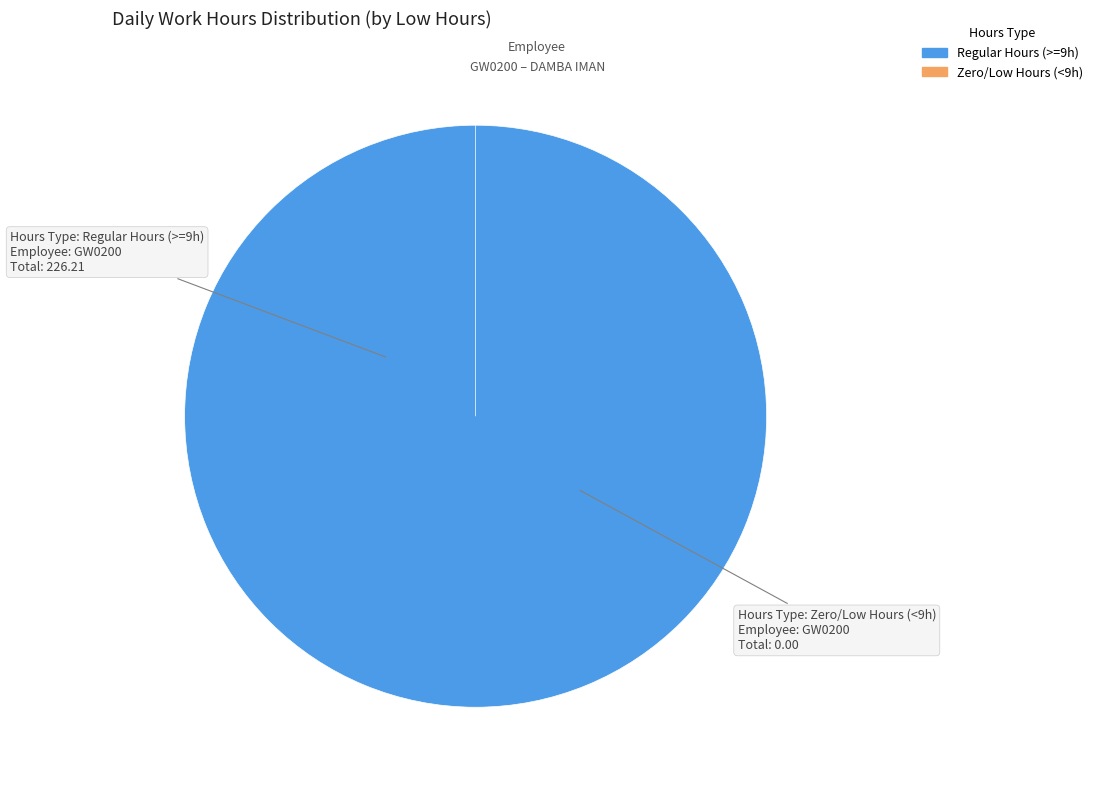

True or false: Day 16 accounts for 1% of the total.

False